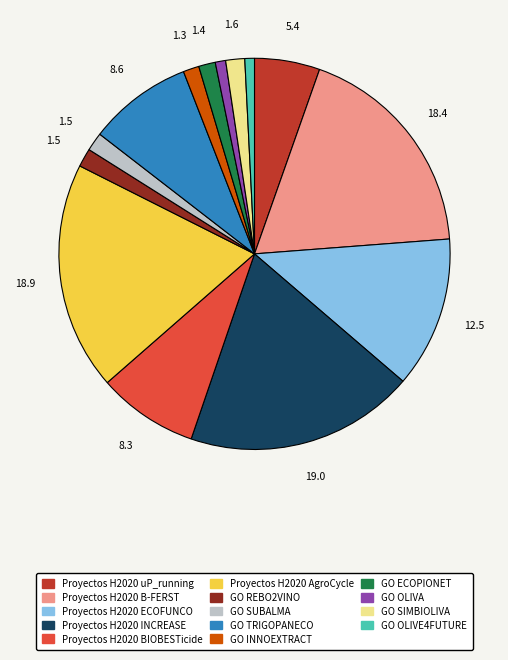

True or false: Proyectos H2020 INCREASE accounts for 34% of the total.

False